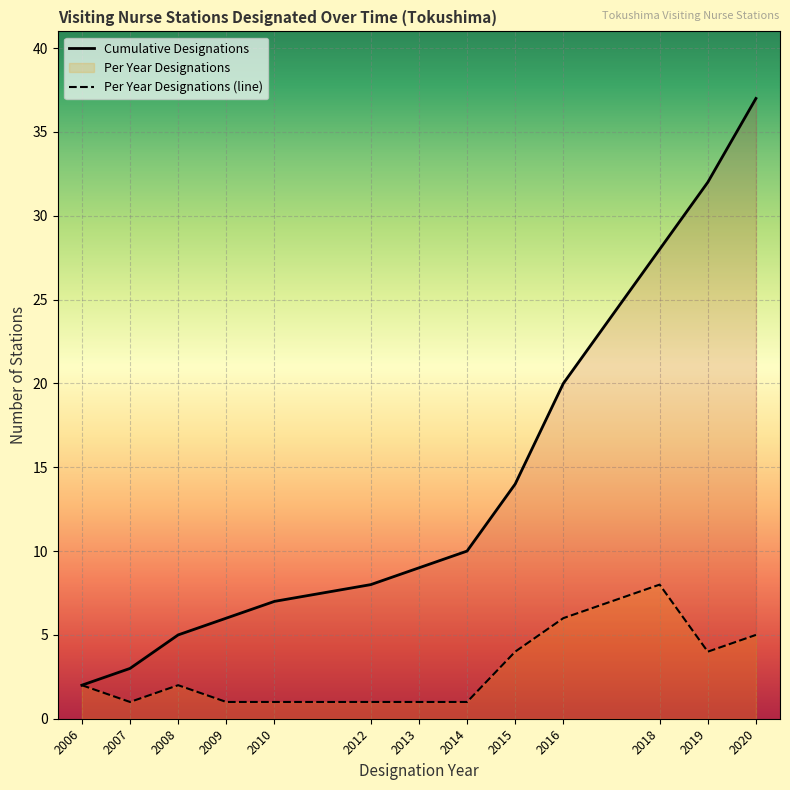

Which series has the largest total across all categories?

Cumulative Designations